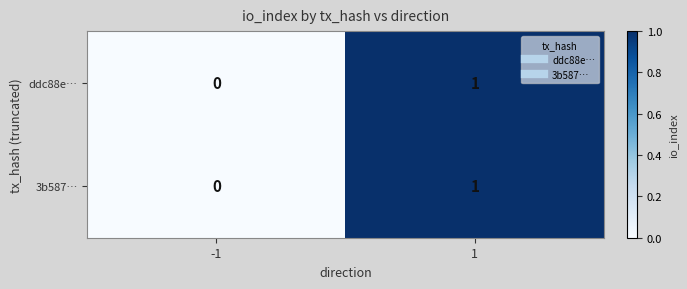

Is the value of 3b587… at 1 greater than the value of ddc88e… at -1?

Yes